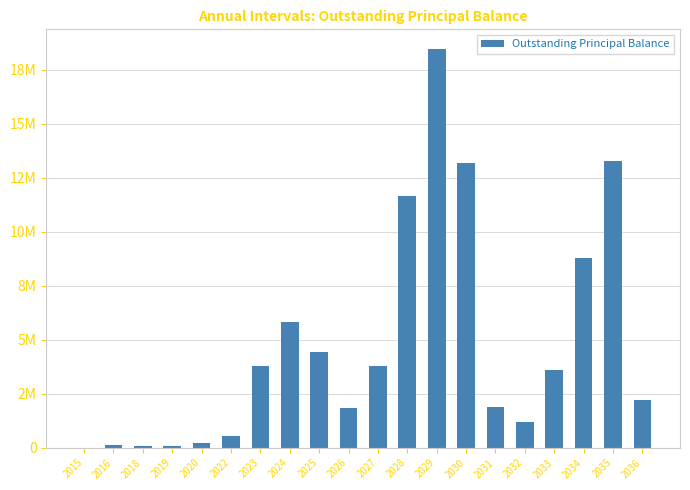

Are the bars horizontal?

No